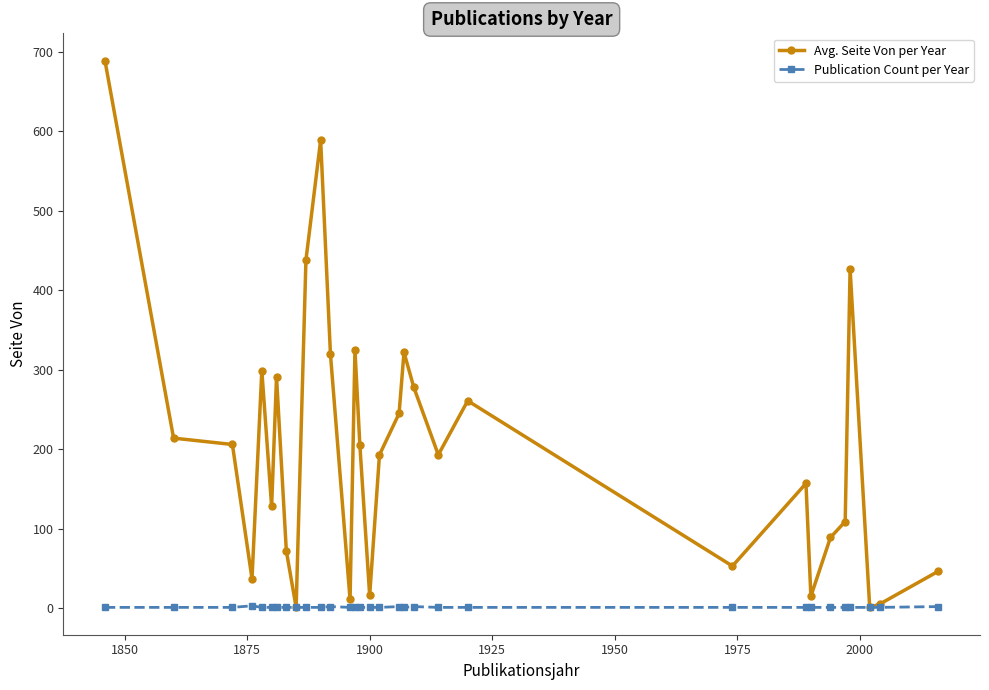

Rank the series by their maximum value, from highest to lowest.

Avg. Seite Von per Year, Publication Count per Year